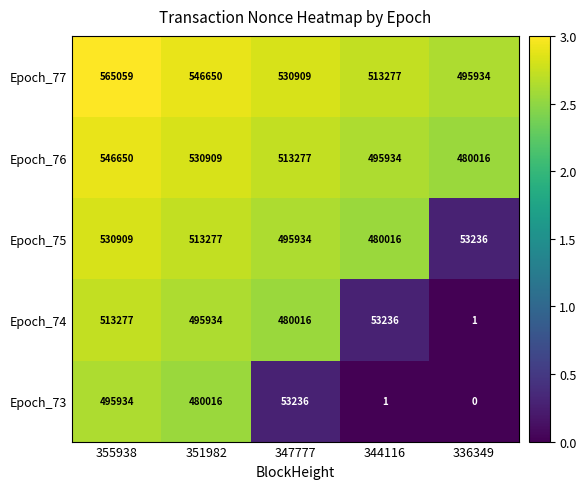

What is the sum of all Epoch_74 values?

1542464